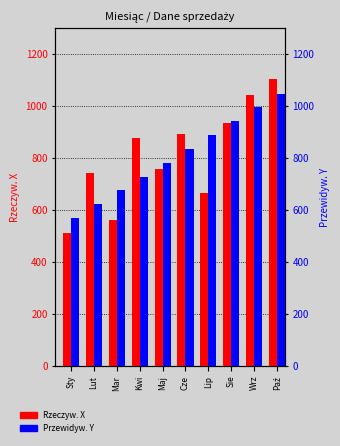

Which series has the largest total across all categories?

Rzeczyw. X